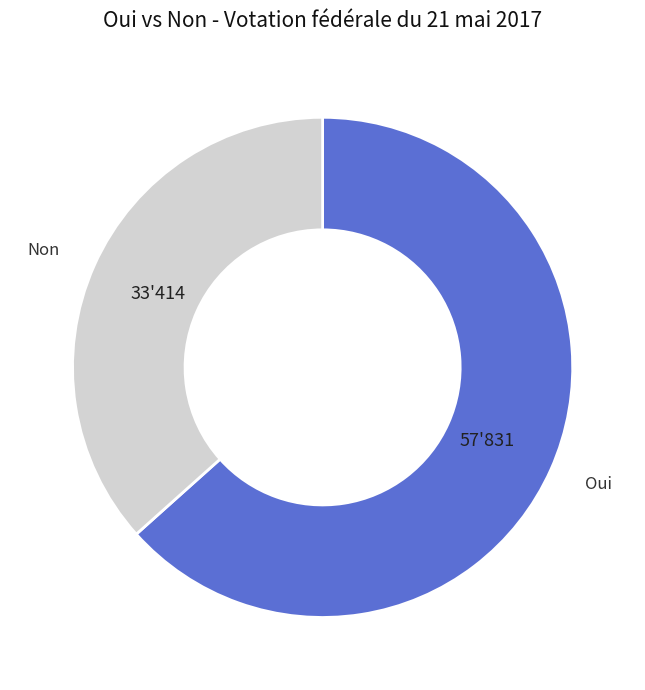

Is there a majority slice in this chart?

Yes